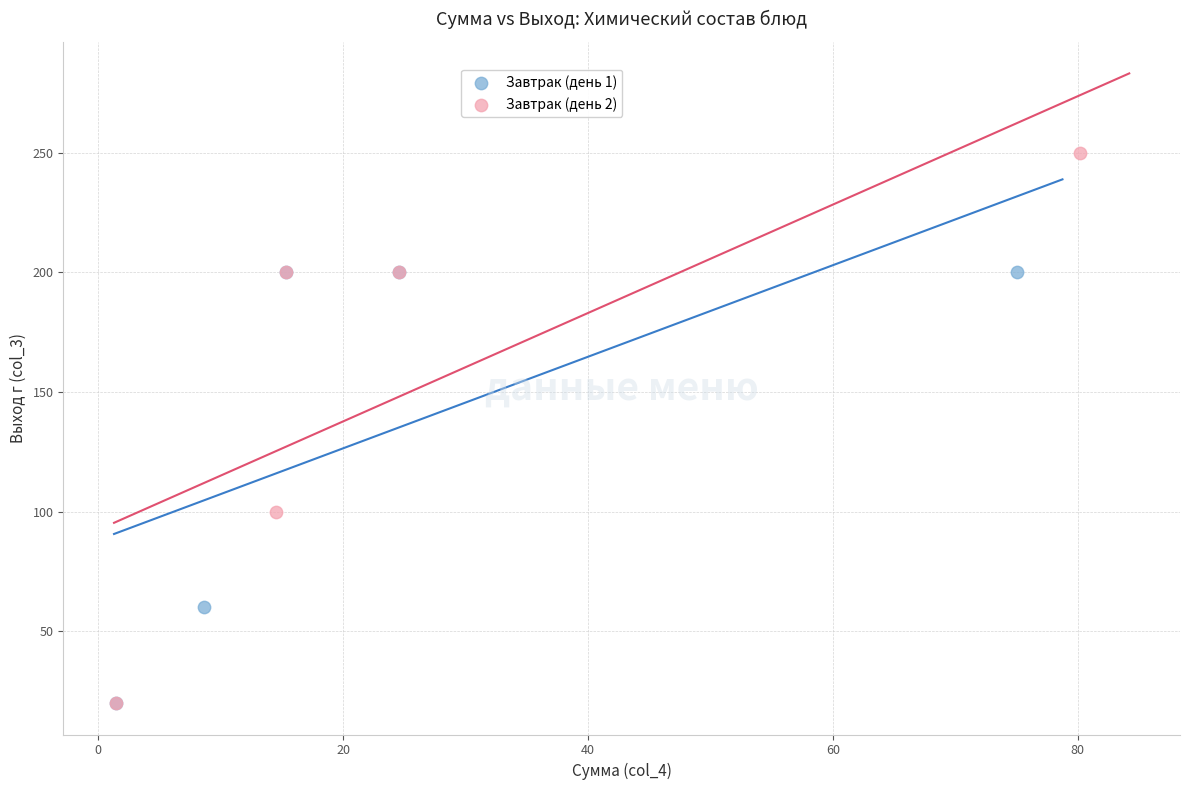

Which series contains the highest Y value?

Завтрак (день 2)